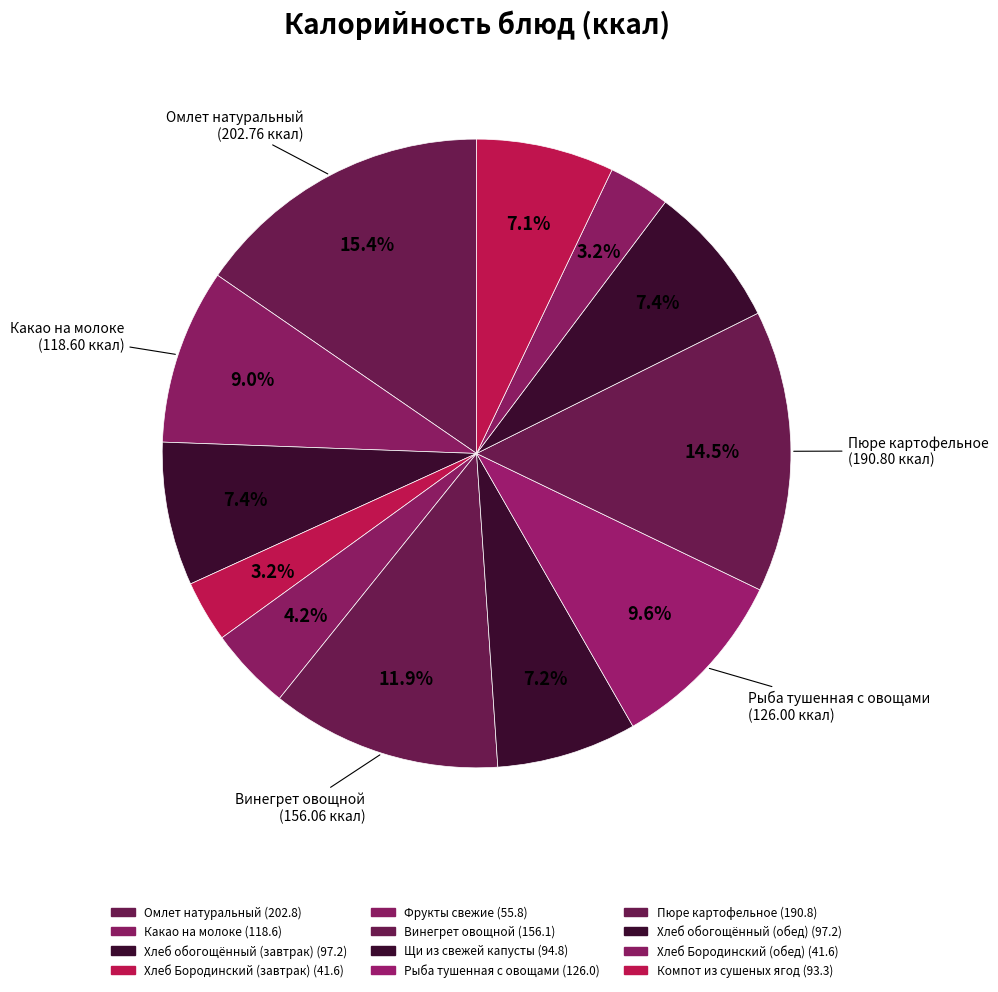

Rank the categories by value from highest to lowest.

Омлет натуральный, Пюре картофельное, Винегрет овощной, Рыба тушенная с овощами, Какао на молоке, Хлеб обогощённый (завтрак), Хлеб обогощённый (обед), Щи из свежей капусты, Компот из сушеных ягод, Фрукты свежие, Хлеб Бородинский (завтрак), Хлеб Бородинский (обед)